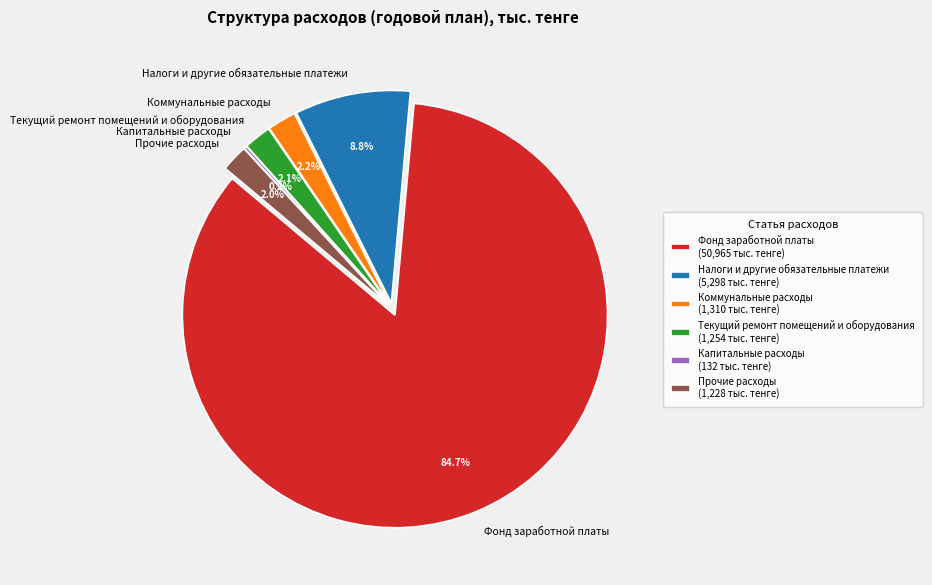

To the nearest percent, what percentage of the pie is Коммунальные расходы?

2%